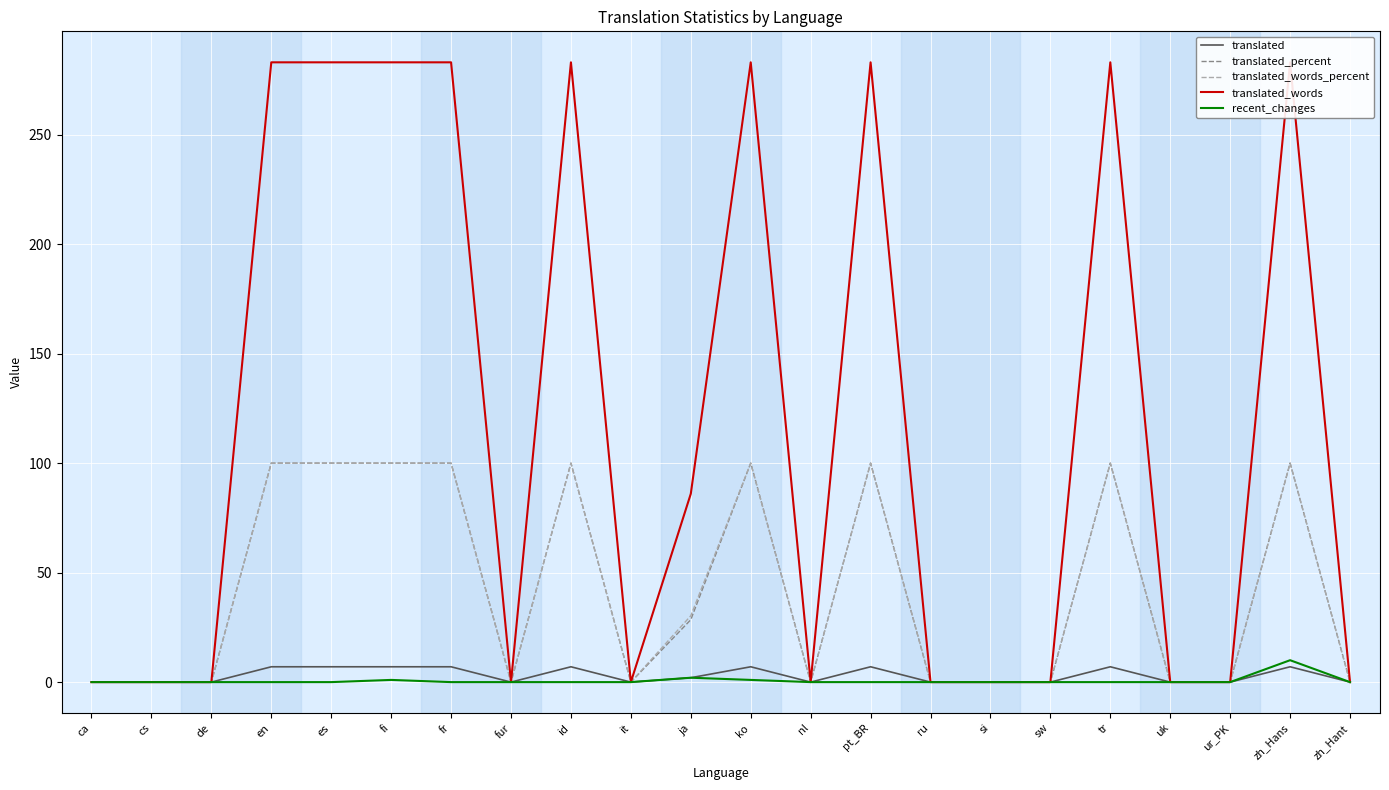

What is the difference between the maximum and second lowest values in the translated_percent series?

100.0